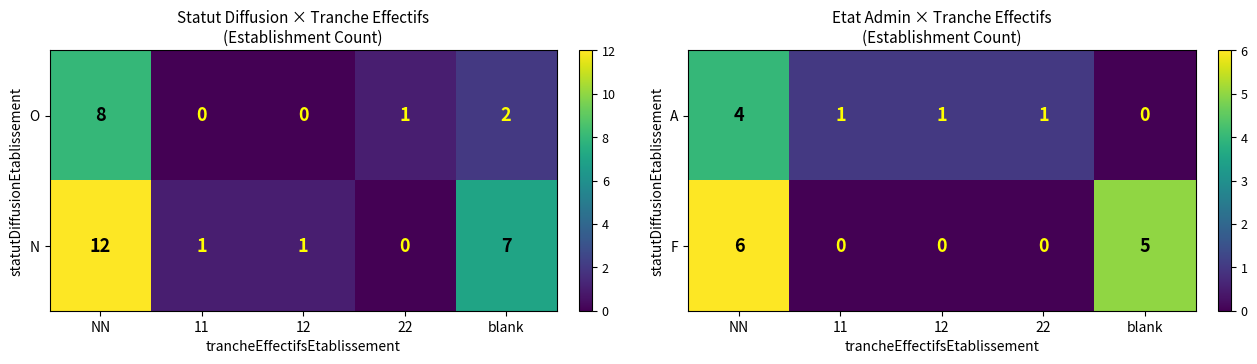

What is the sum of the F values at 12 and NN?

6